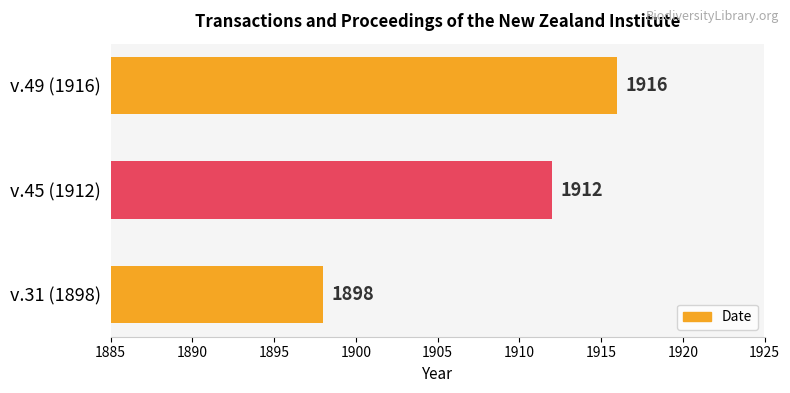

Which label corresponds to the largest value in the chart?

v.49 (1916)